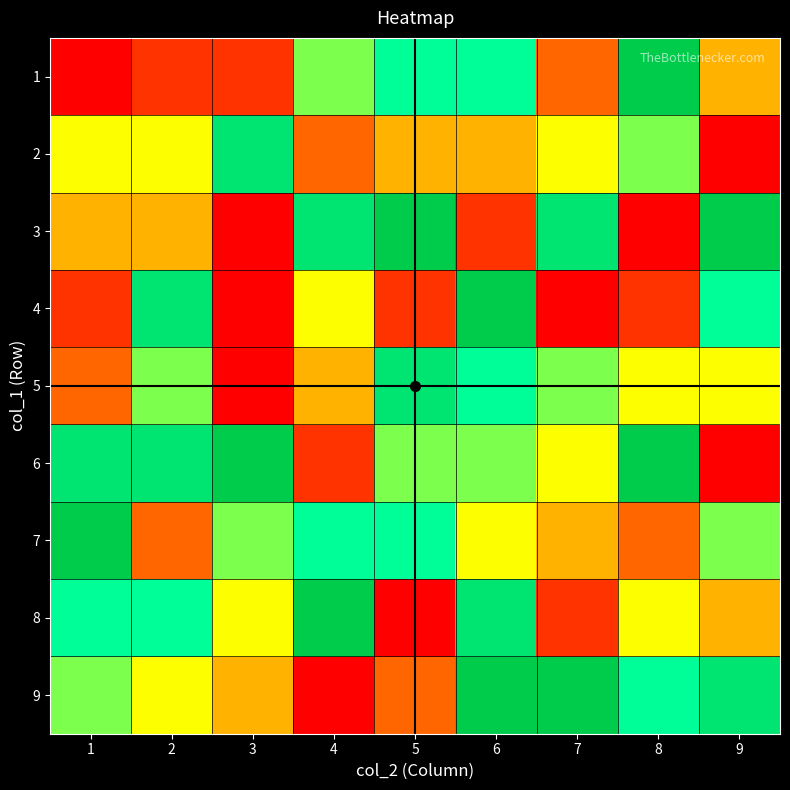

How many series are shown in this chart?

9